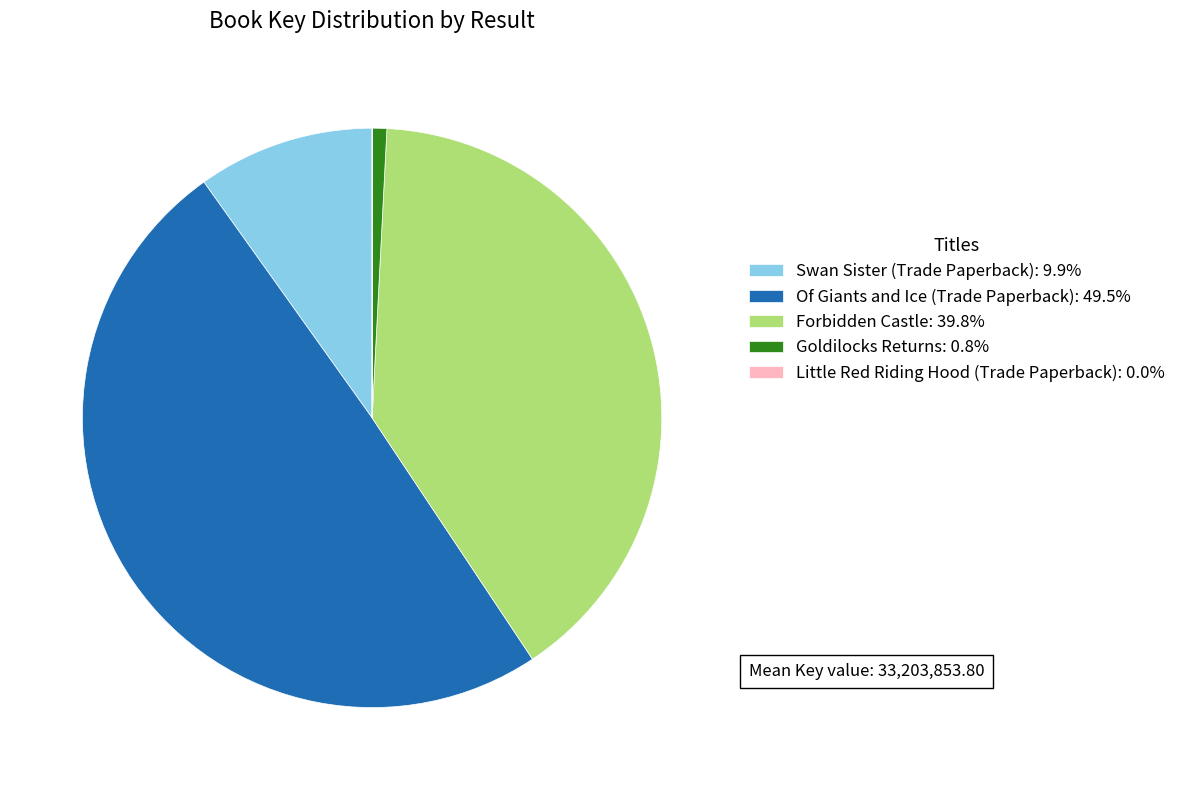

Does any single category account for the majority?

No